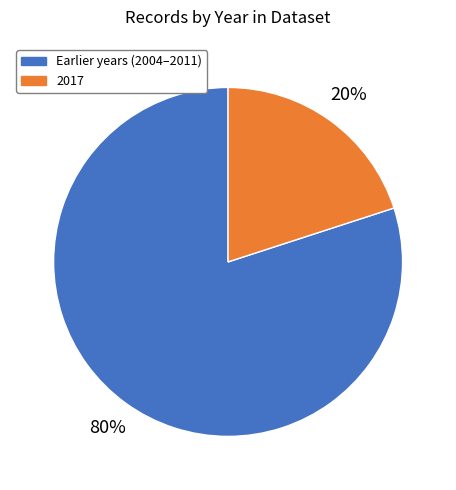

How many segments does this pie chart have?

2